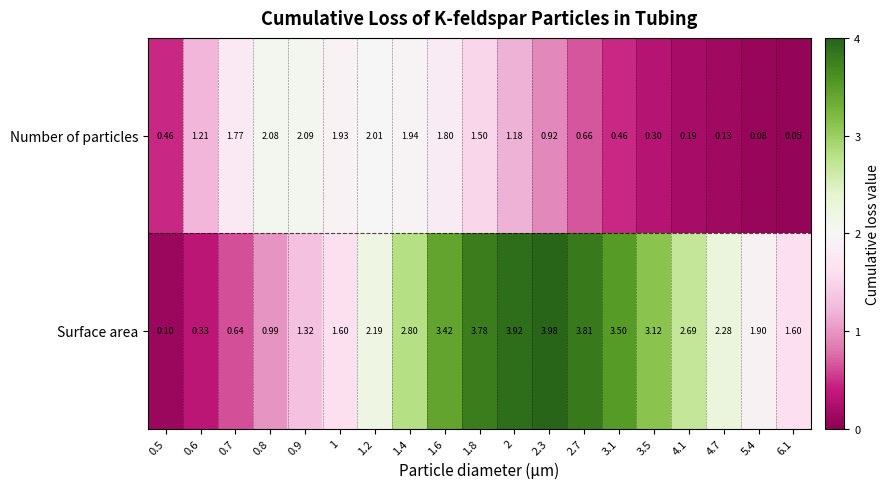

Between 2.3 and 3.1, which series saw the biggest shift?

Surface area